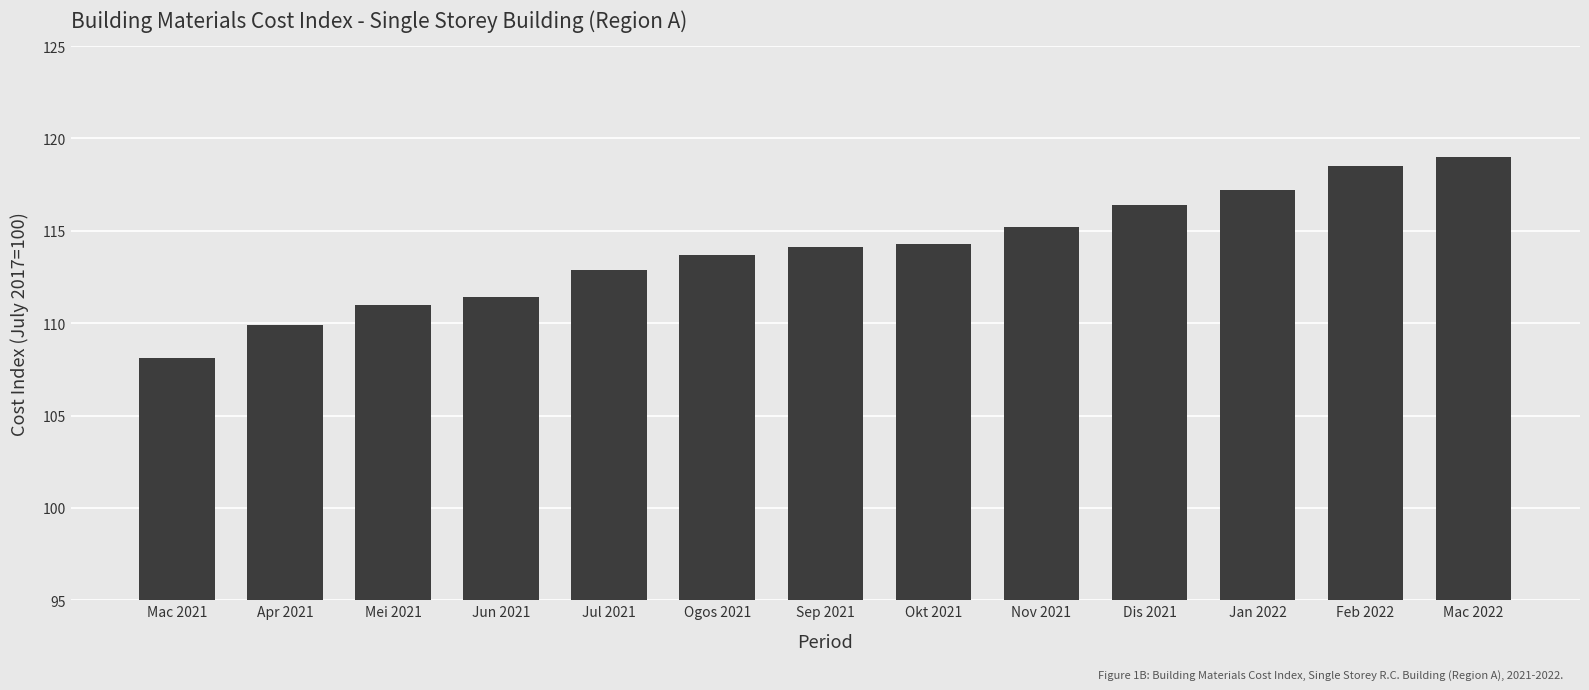

Reading left to right, what are all the values shown in this chart?

108.1	109.9	111.0	111.4	112.9	113.7	114.1	114.3	115.2	116.4	117.2	118.5	119.0